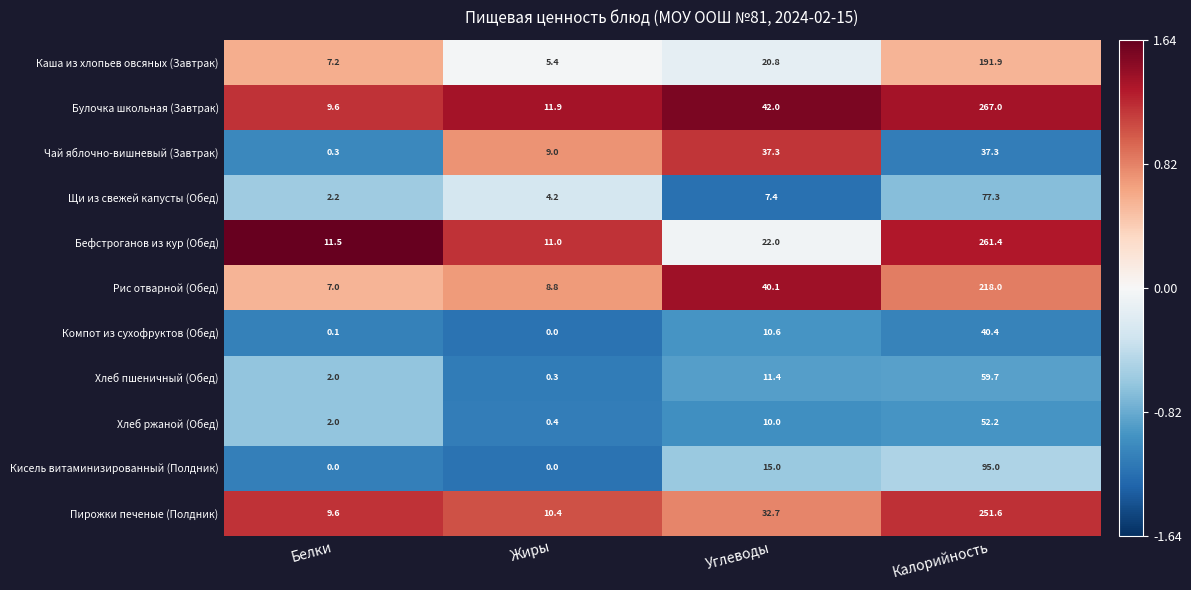

What is the difference between the Щи из свежей капусты (Обед) values at Белки and Калорийность?

75.1